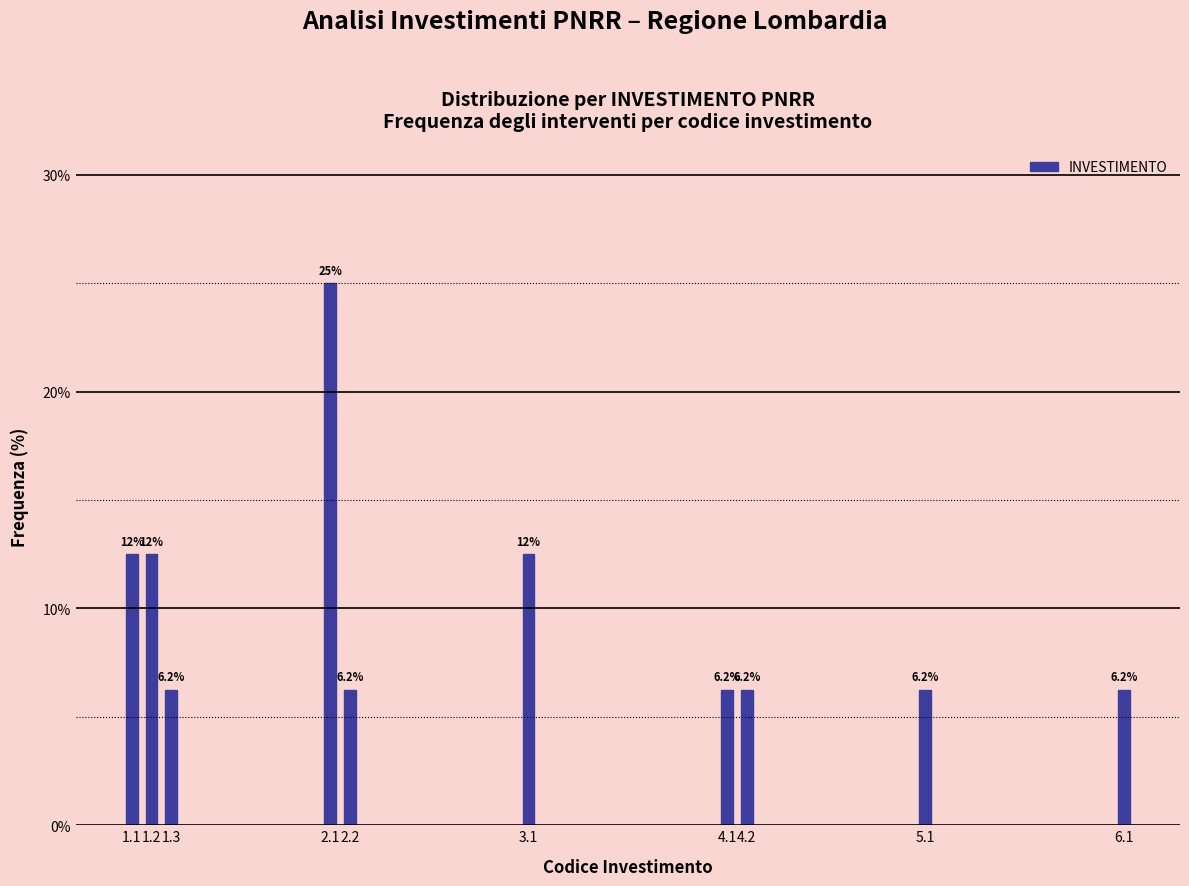

What is the value of the 4th bar from the left?

25.0